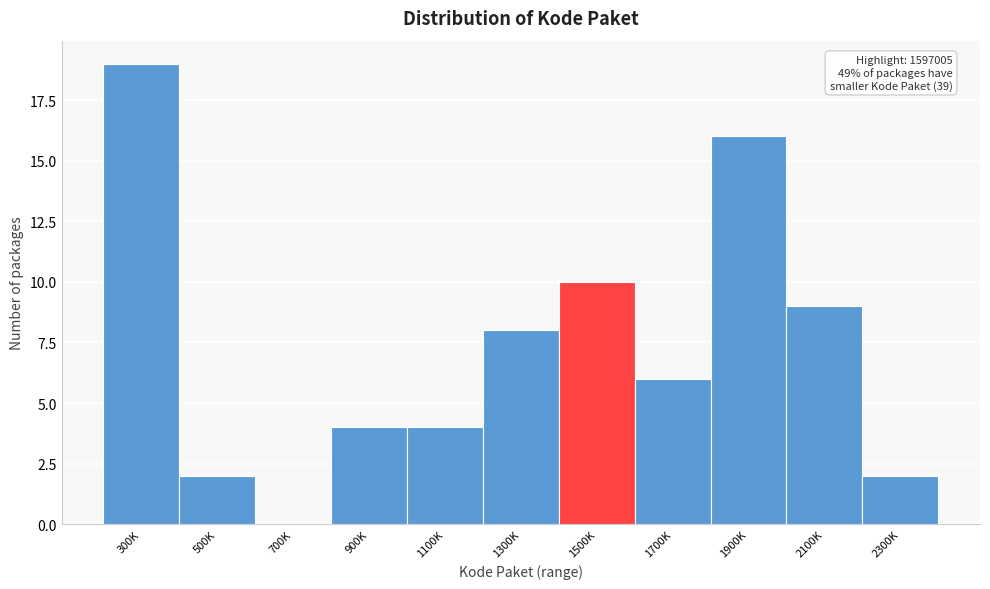

Reading left to right, extract all data points from this chart.

300K=19	500K=2	700K=0	900K=4	1100K=4	1300K=8	1500K=10	1700K=6	1900K=16	2100K=9	2300K=2